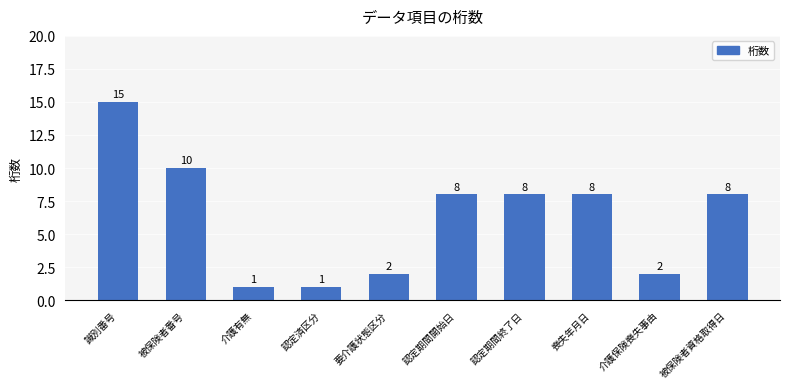

How many categories are shown in the chart?

10